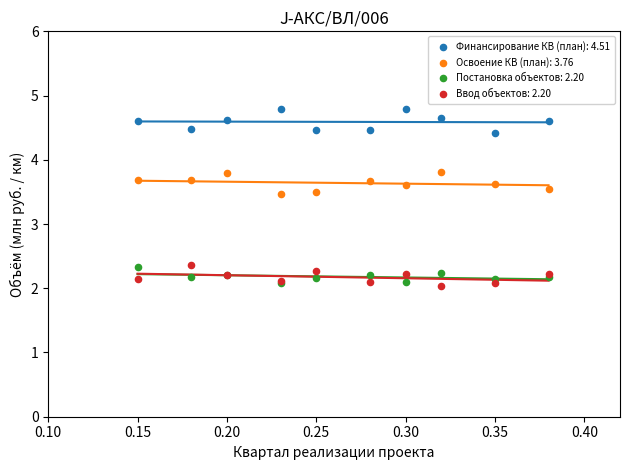

What are all the series names shown in the legend?

Финансирование КВ (план): 4.51, Освоение КВ (план): 3.76, Постановка объектов: 2.20, Ввод объектов: 2.20